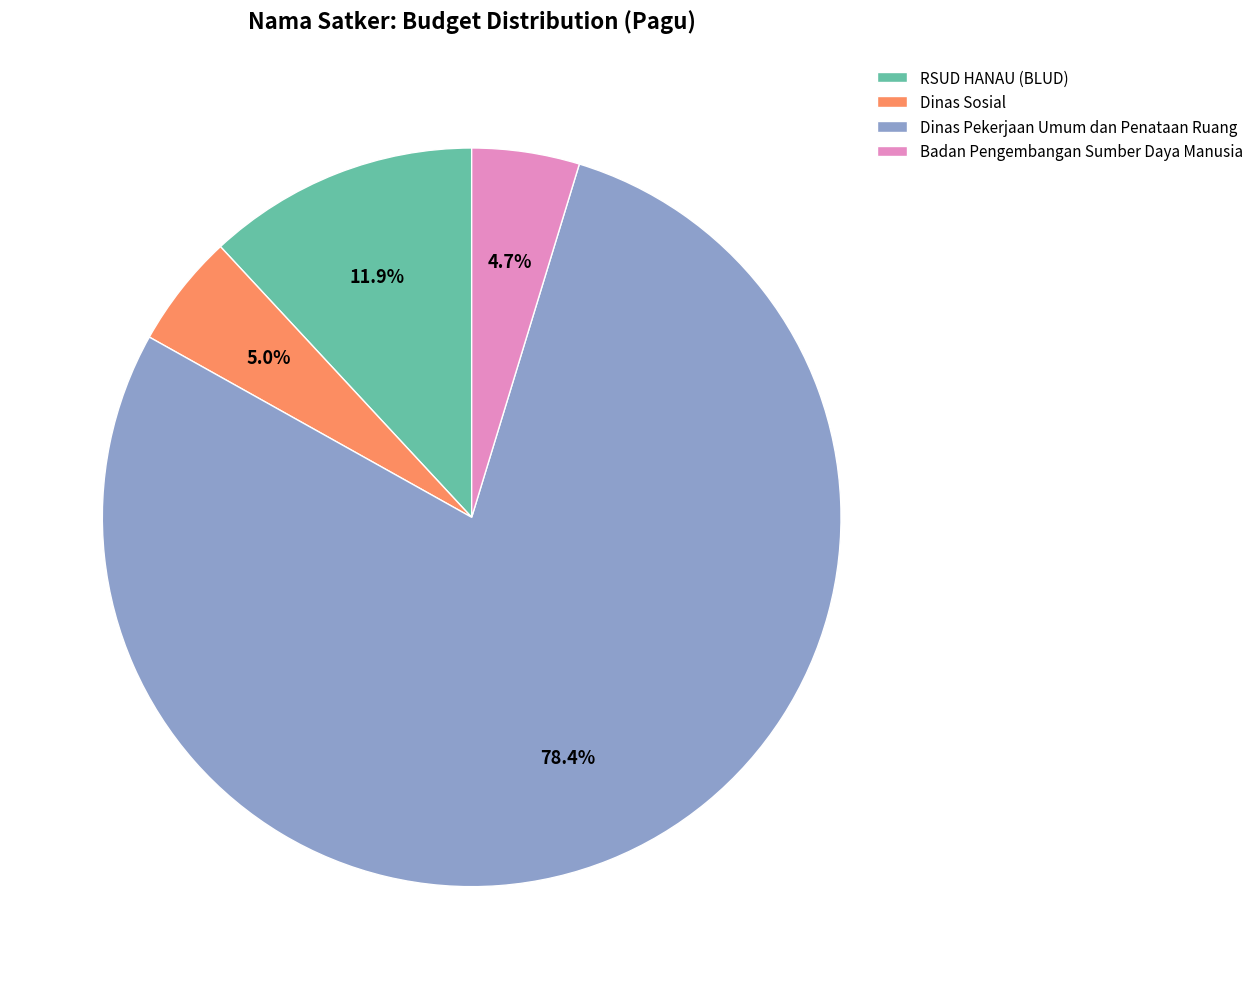

Which category has the biggest portion of the pie?

Dinas Pekerjaan Umum dan Penataan Ruang